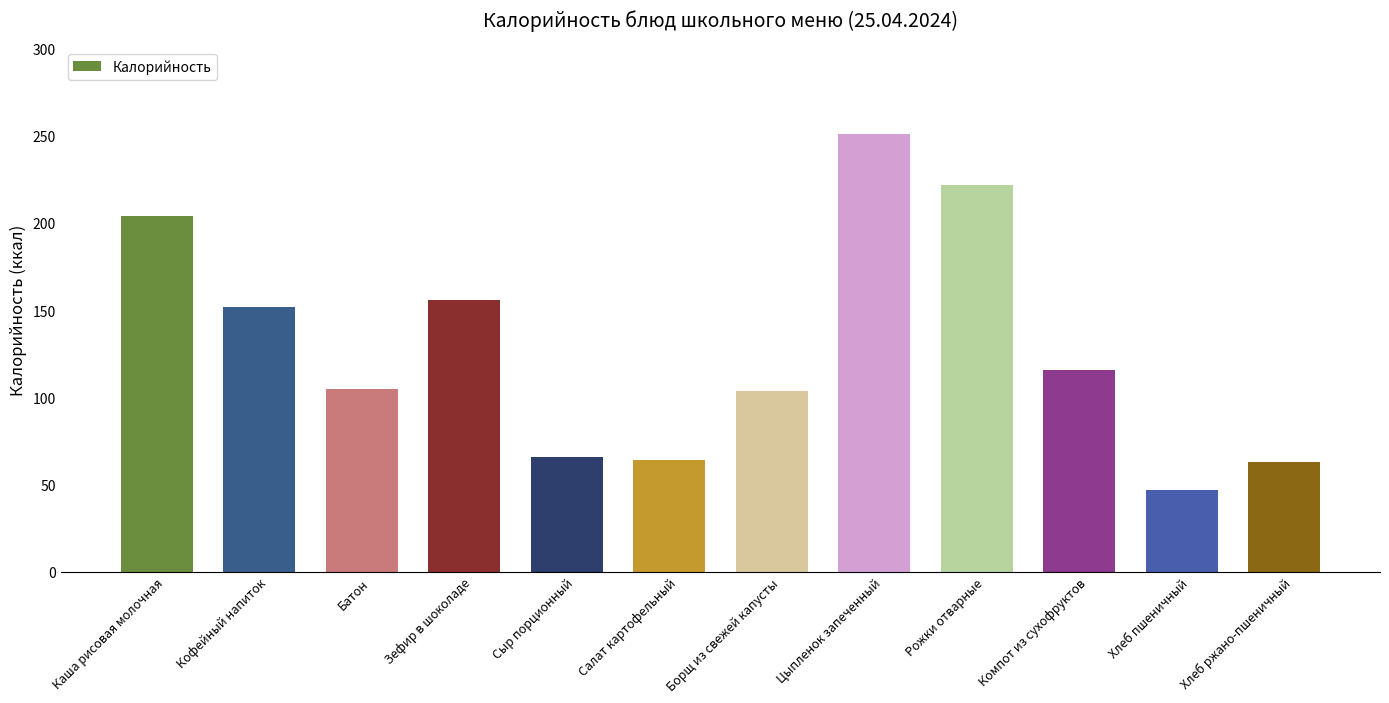

What is the change in value from Батон to Хлеб ржано-пшеничный?

-42